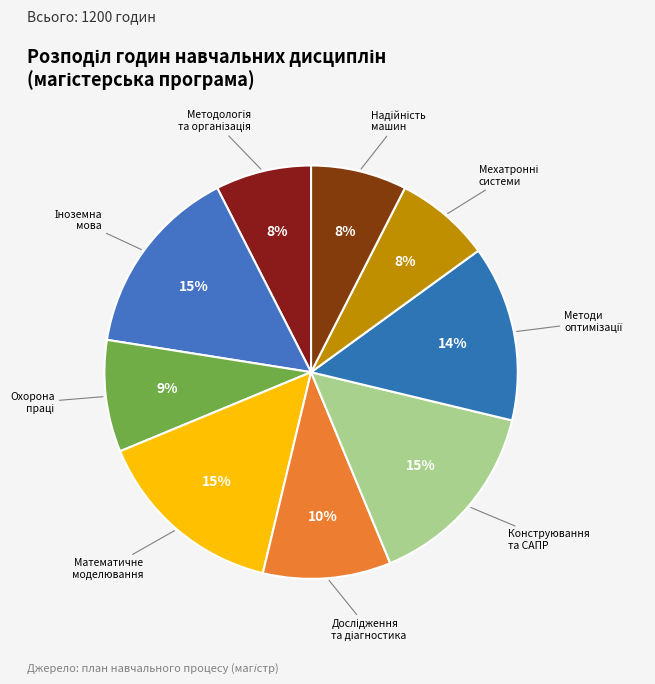

The Математичне моделювання slice represents 27% of the pie. True or false?

False